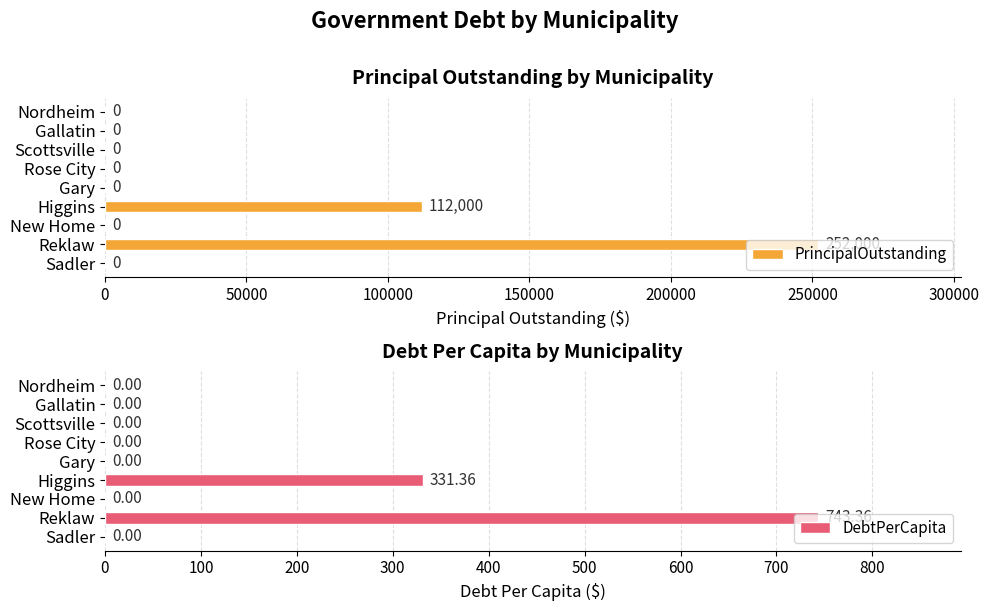

At how many categories does at least one series exceed 245636?

1